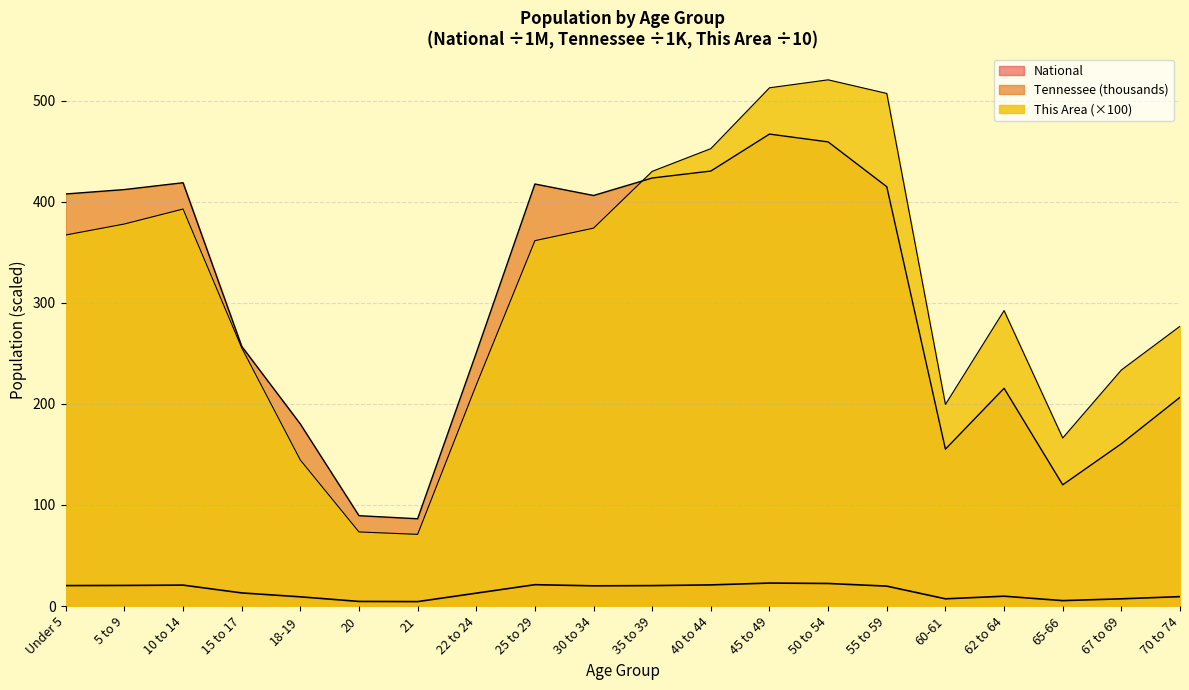

The value of This Area at 65-66 is 249.7. True or false?

False